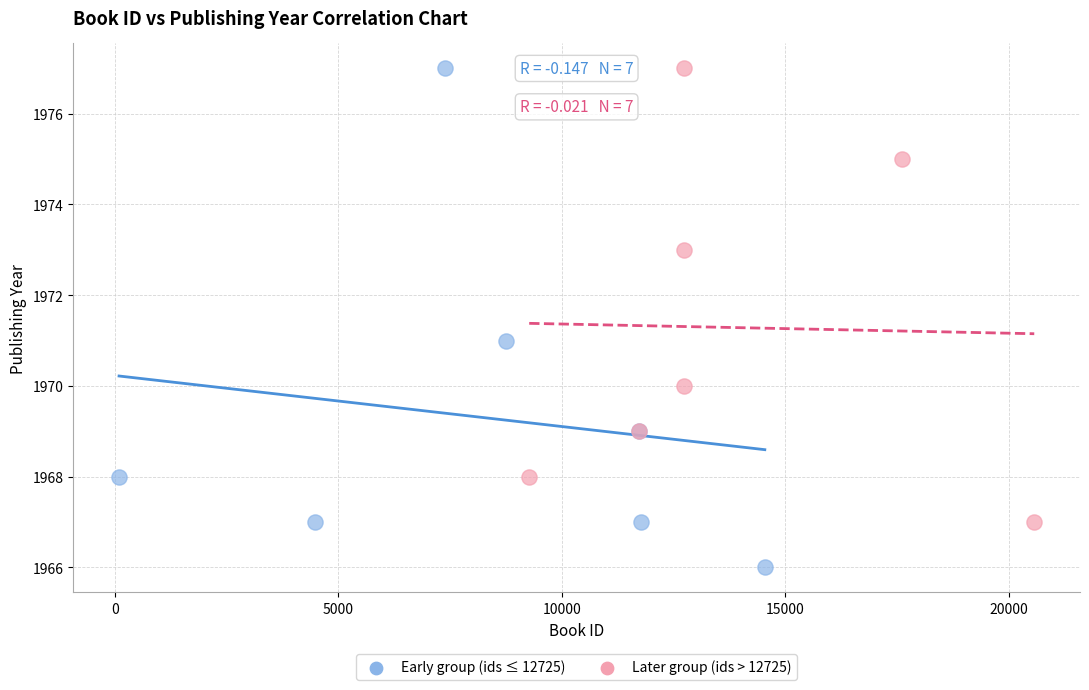

What are all the series names shown in the legend?

Early group (ids ≤ 12725), Later group (ids > 12725)